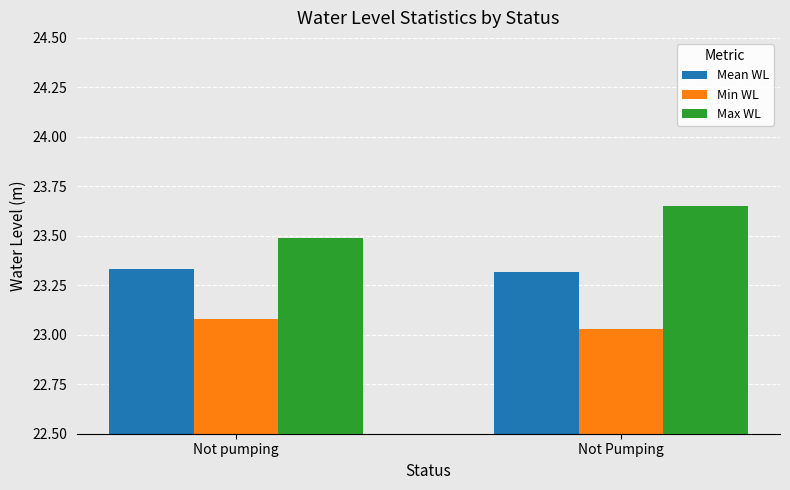

What is the lowest value of the Max WL series?

23.5